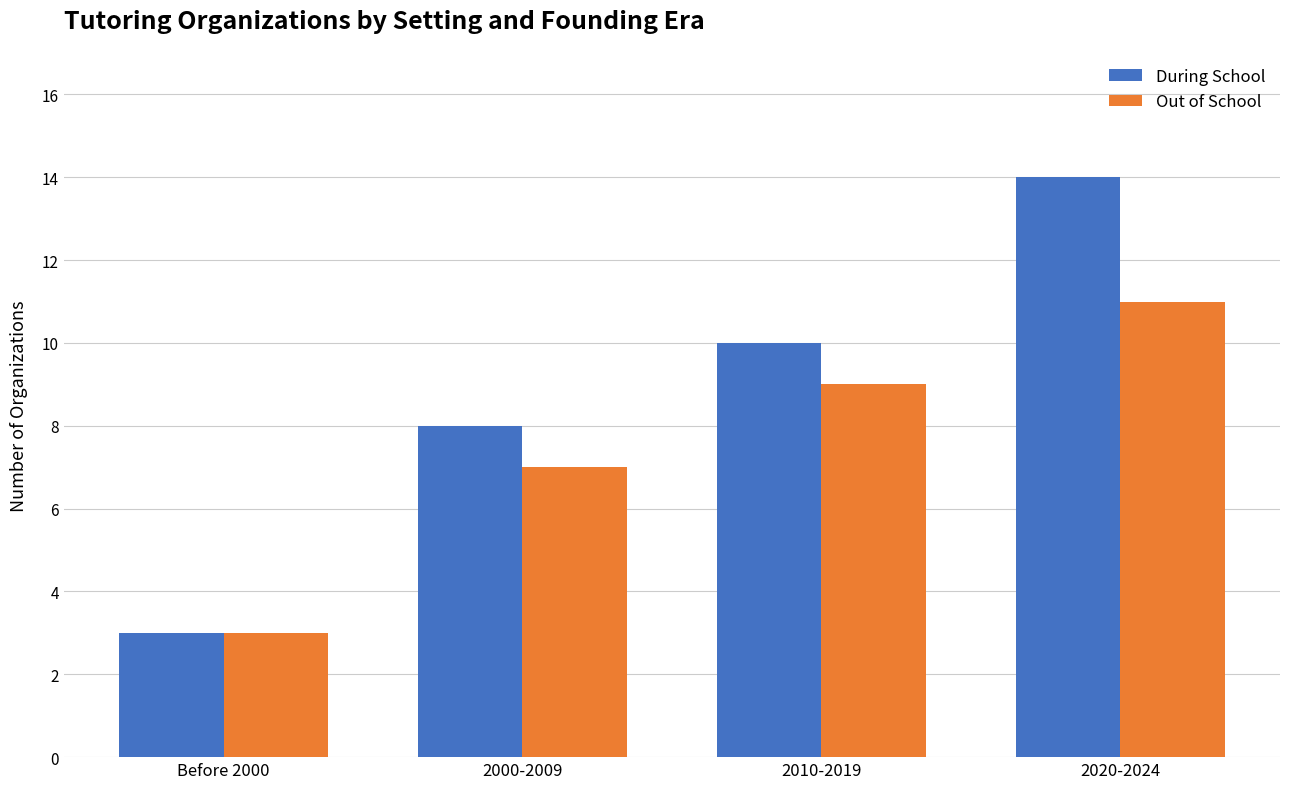

Rank the series at 2000-2009 from lowest to highest value.

Out of School, During School